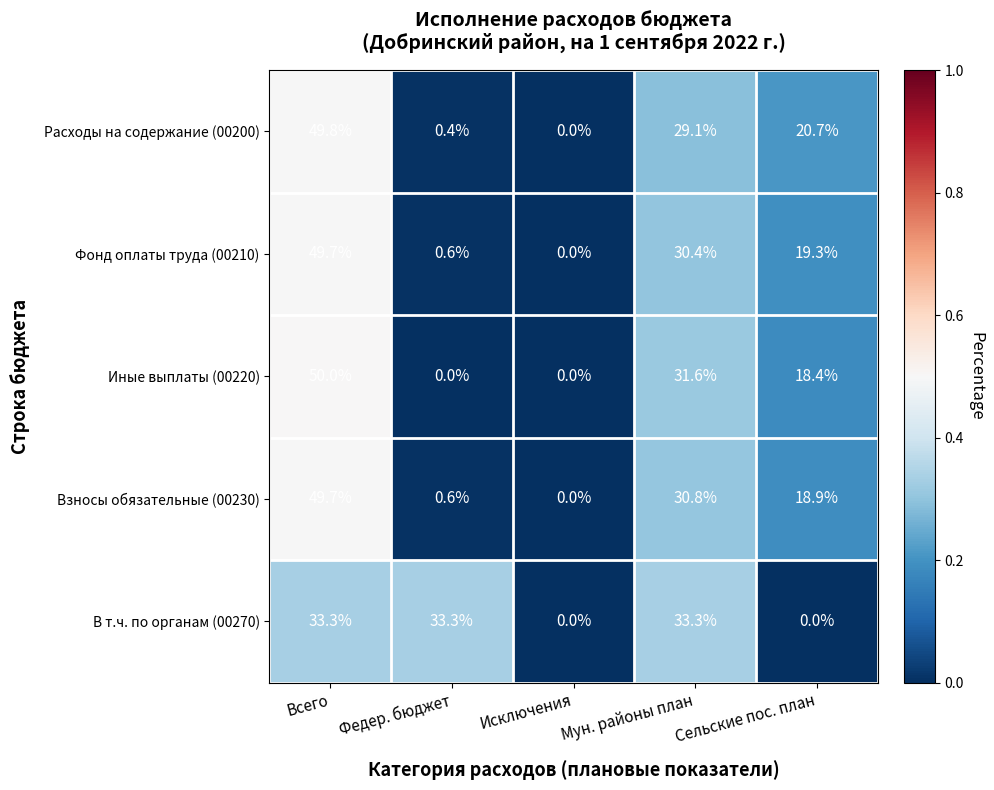

At which category is the sum across all series the highest?

Всего